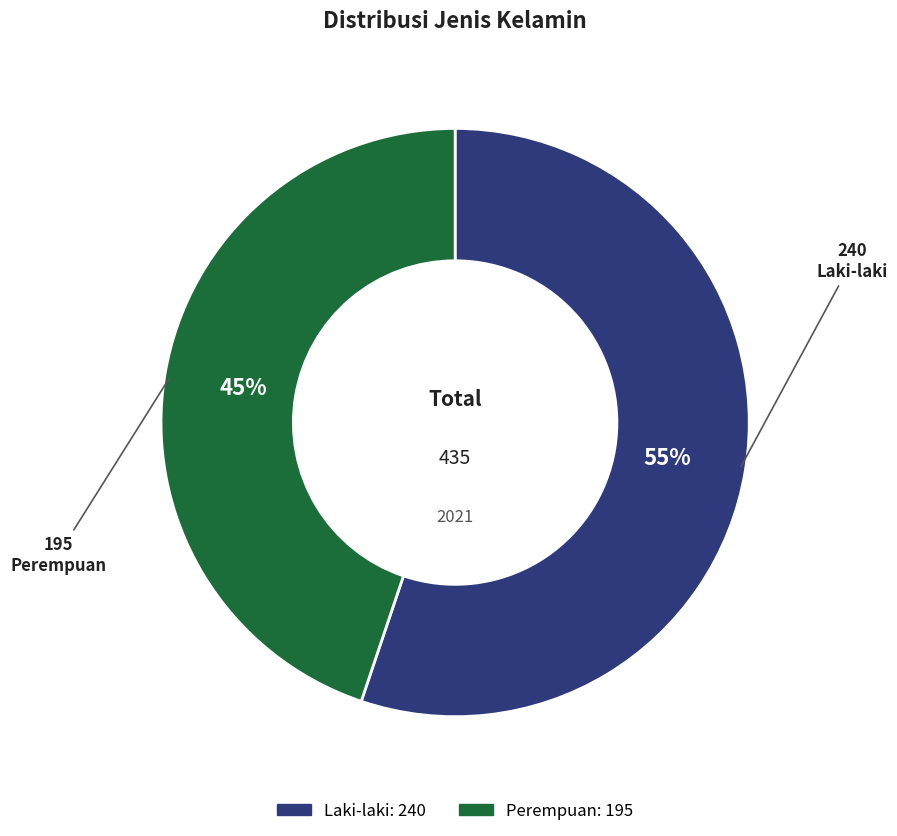

Is it true that Perempuan is 45% of the pie?

True